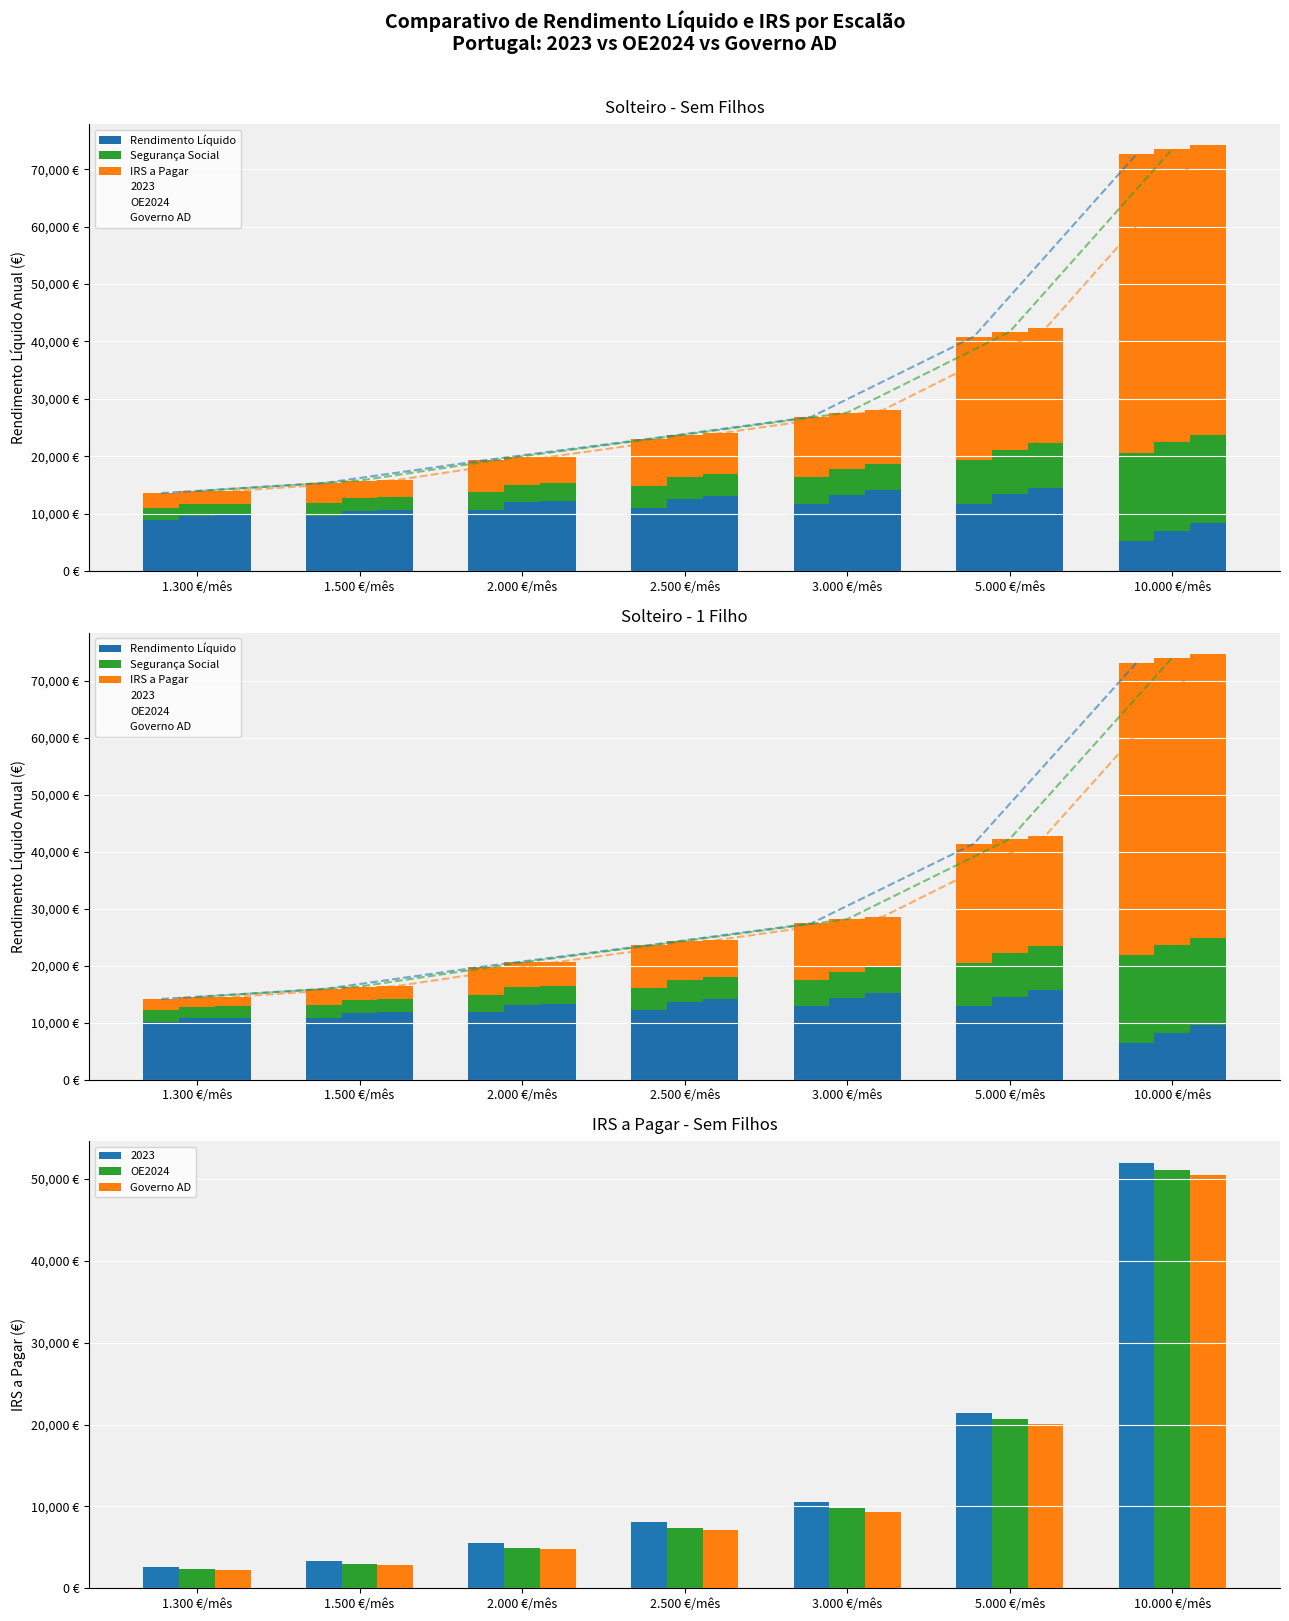

What is the approximate value of IRS a Pagar at 2.000 €/mês?

4991.5